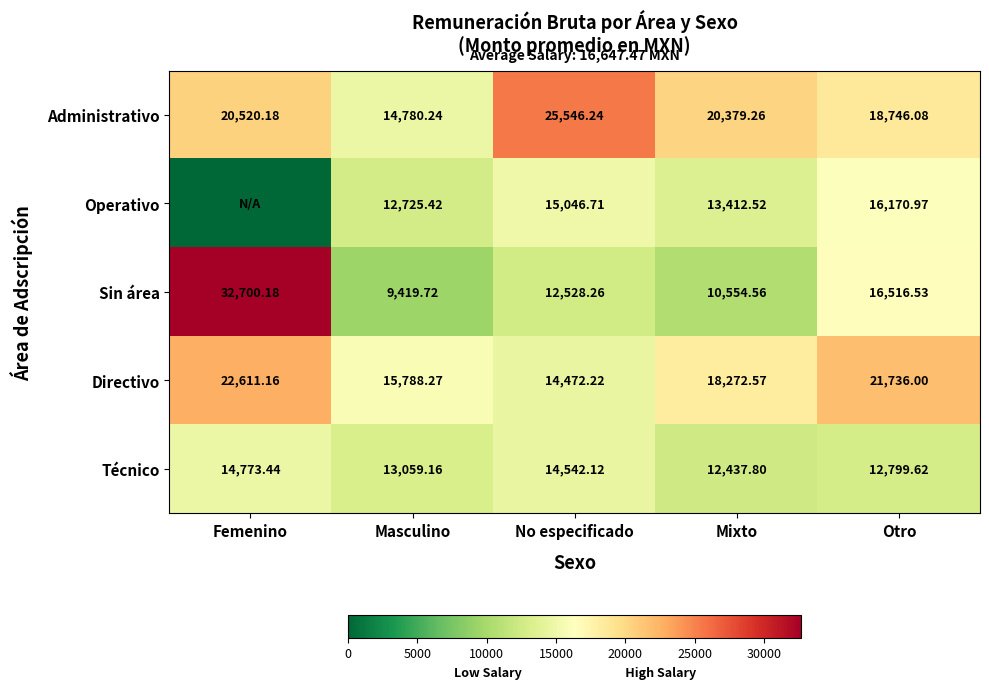

The value of Directivo at Masculino is 9355.4. True or false?

False